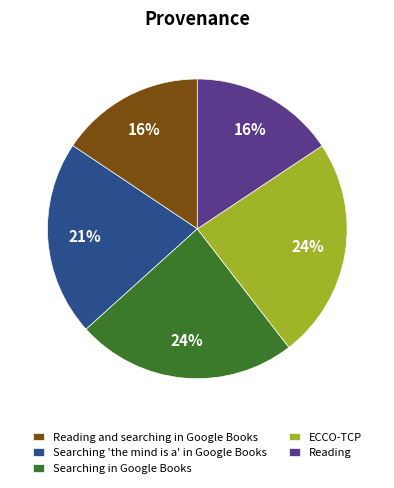

Is there a majority slice in this chart?

No